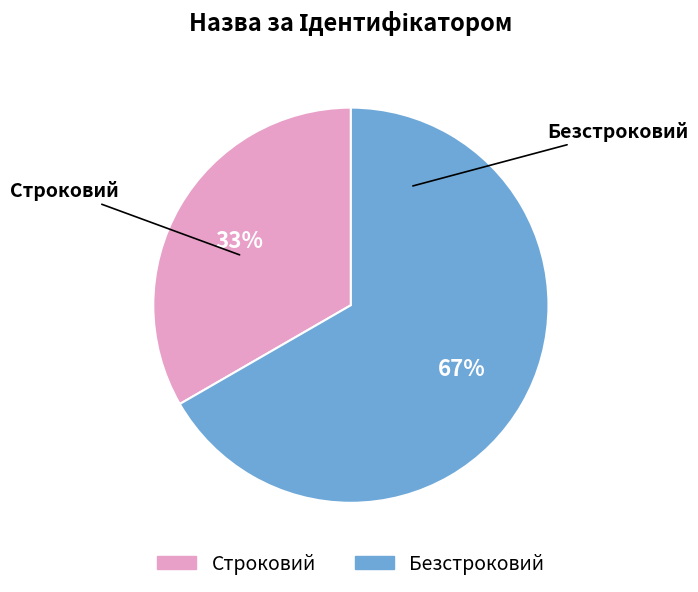

To the nearest percent, what percentage of the pie is Строковий?

33%